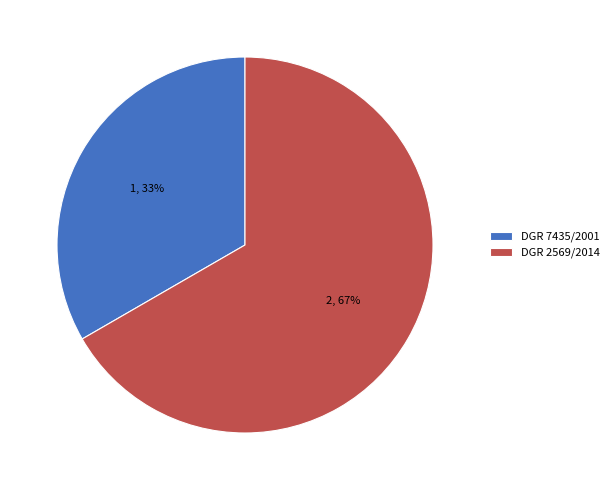

Count the number of slices in the pie.

2